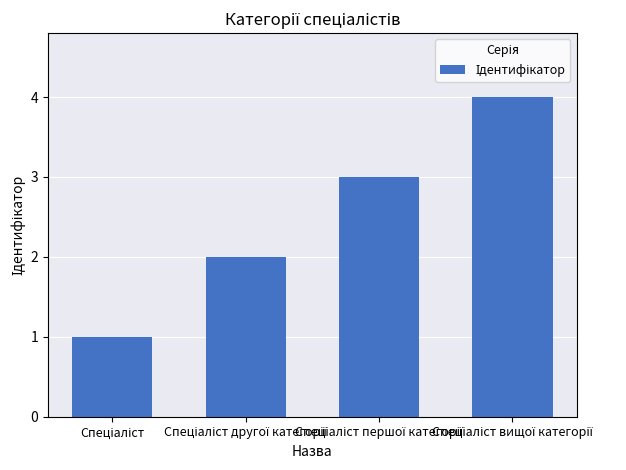

What is the greatest value displayed?

4